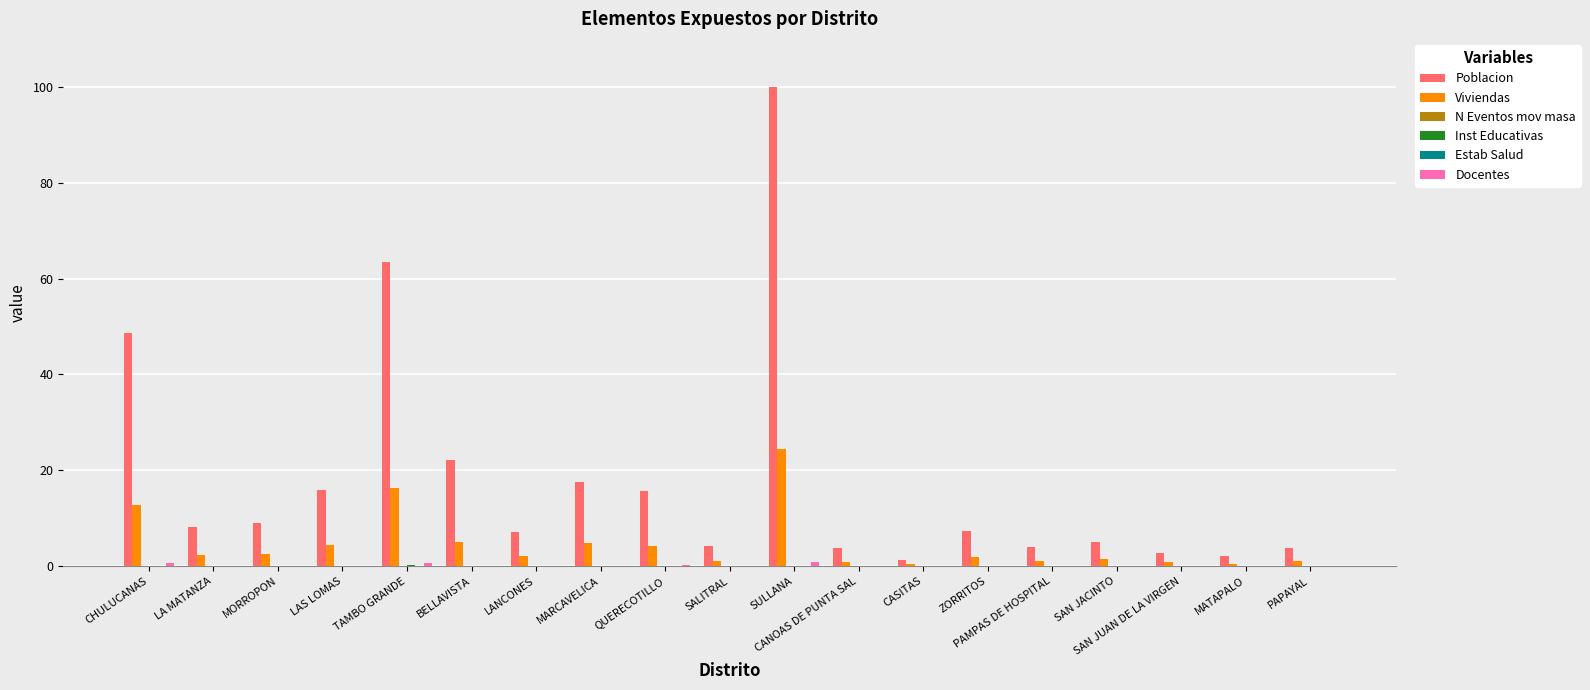

What is the maximum value shown in the chart?

100.0